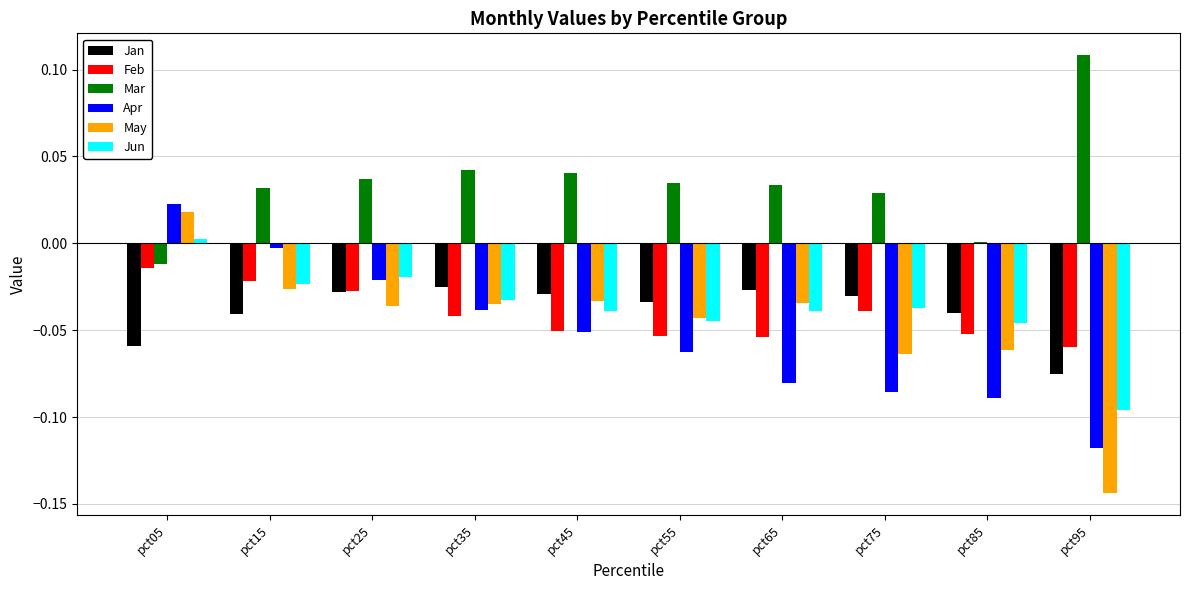

Is it true that Jan equals -0.0 at pct35?

True